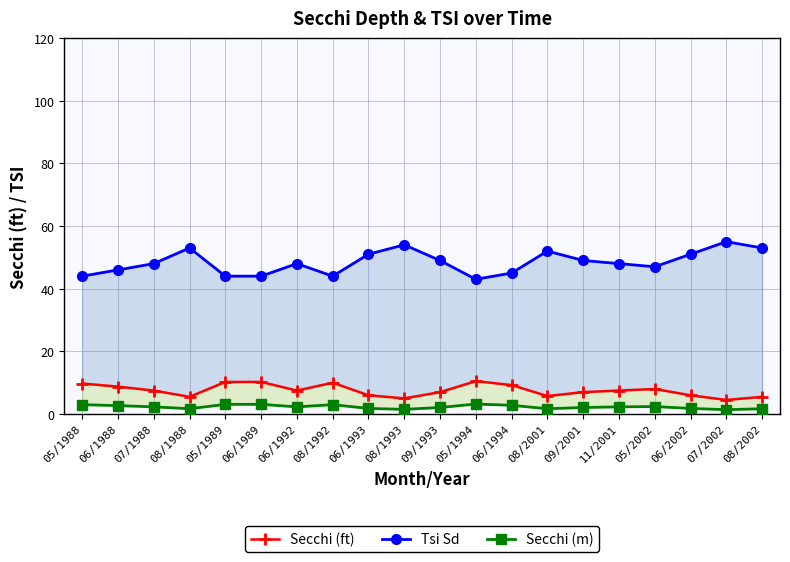

What is the value of the Secchi (ft) point at the 4th from the left?

5.5